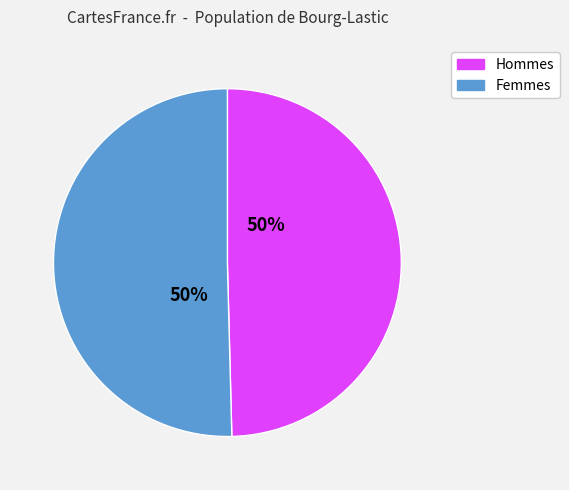

To the nearest percent, what is the average slice percentage?

50%